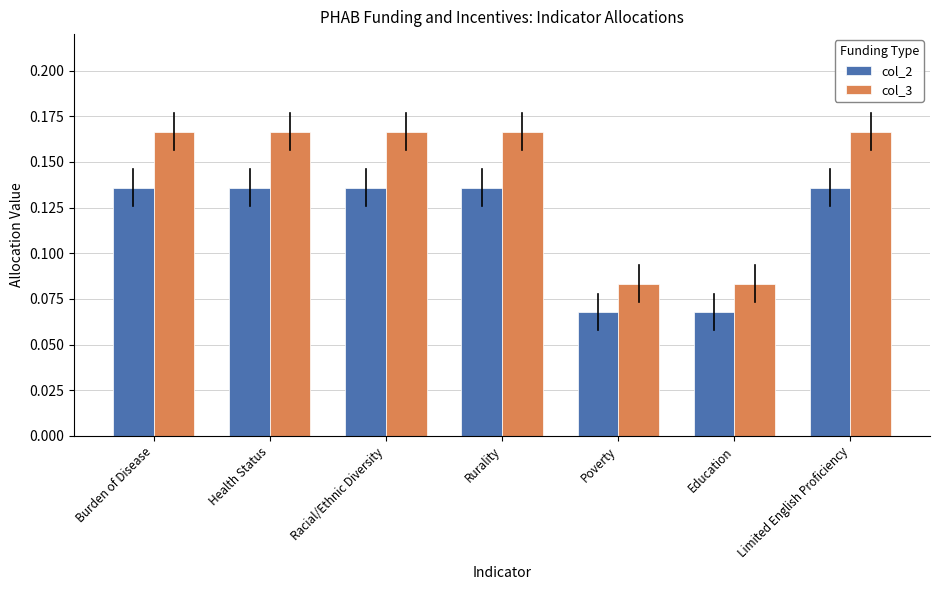

What is the sum of all col_2 values?

0.8